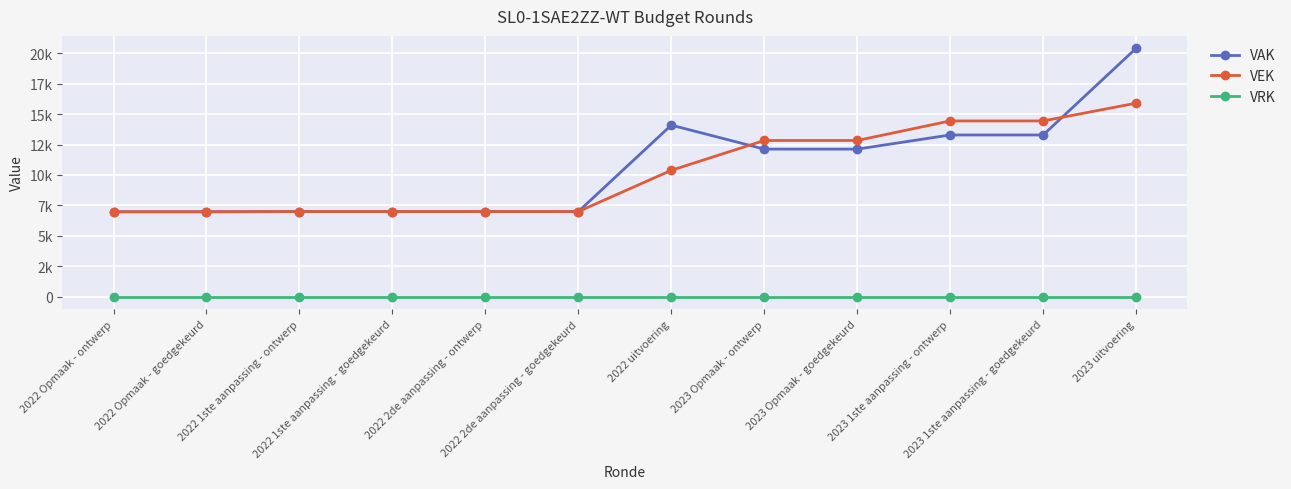

True or false: VAK and VRK intersect in this chart.

False